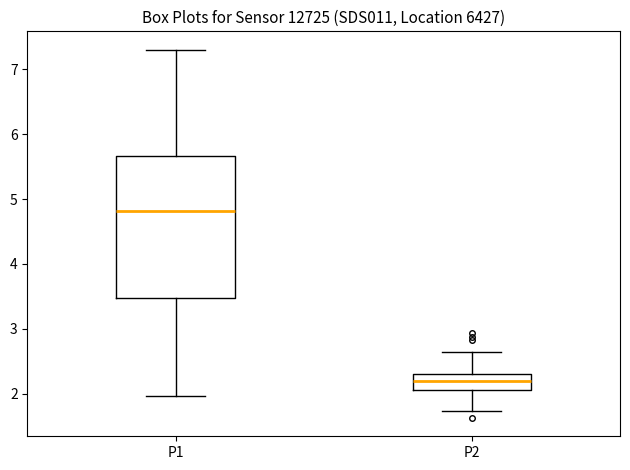

Which box's median line is the highest?

P1